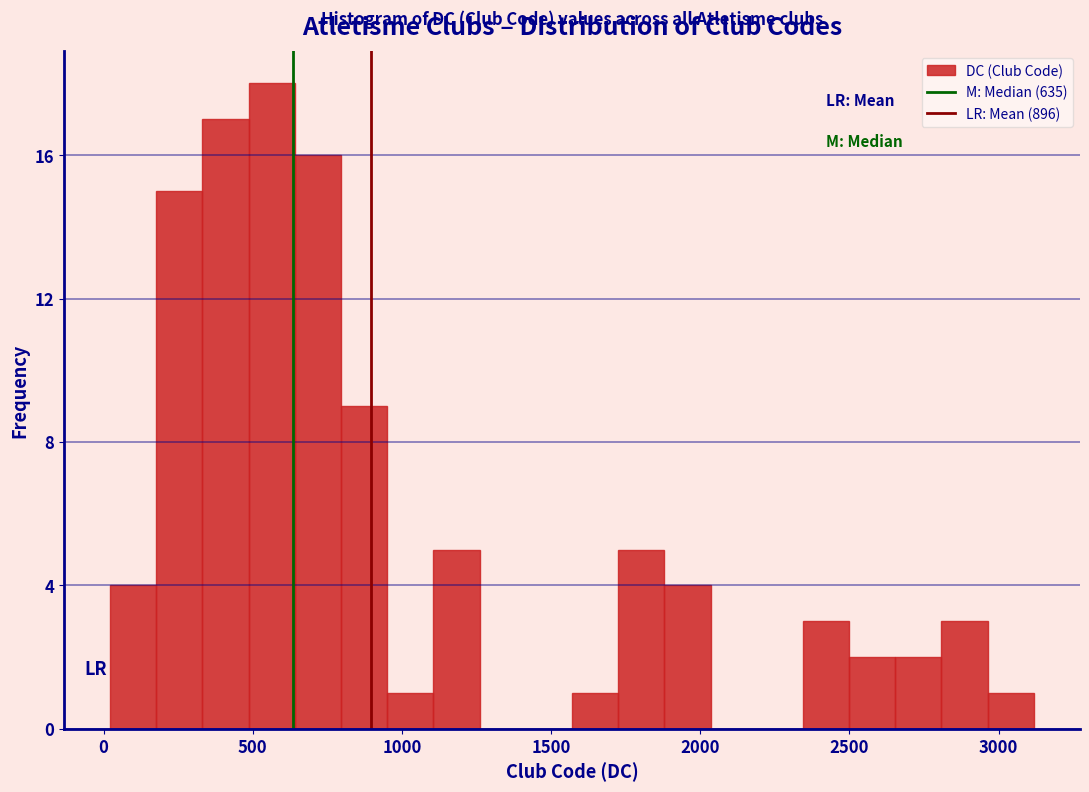

Read against the x-axis, roughly where is the centre of the tallest bar?

550